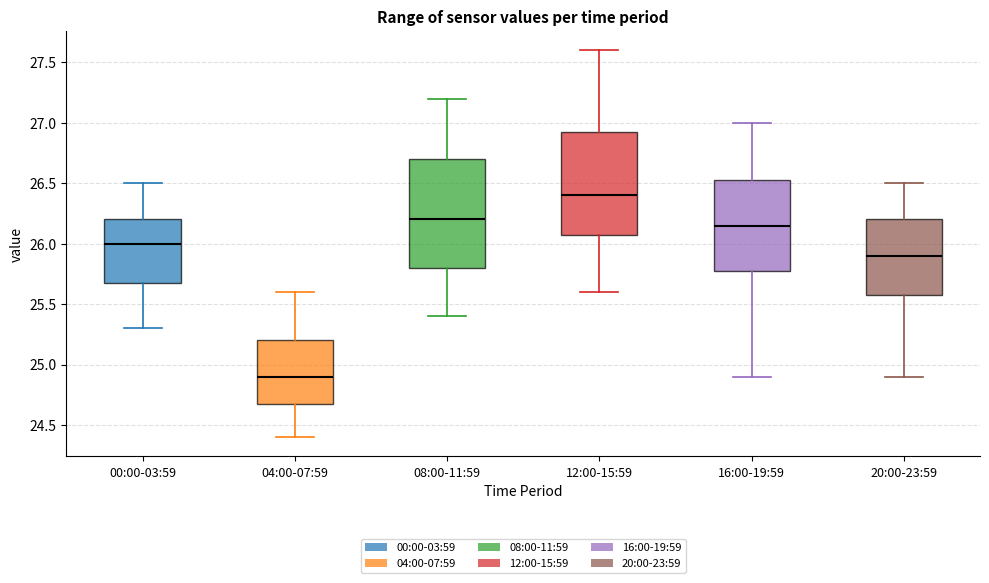

Which box's median line is the highest?

12:00-15:59